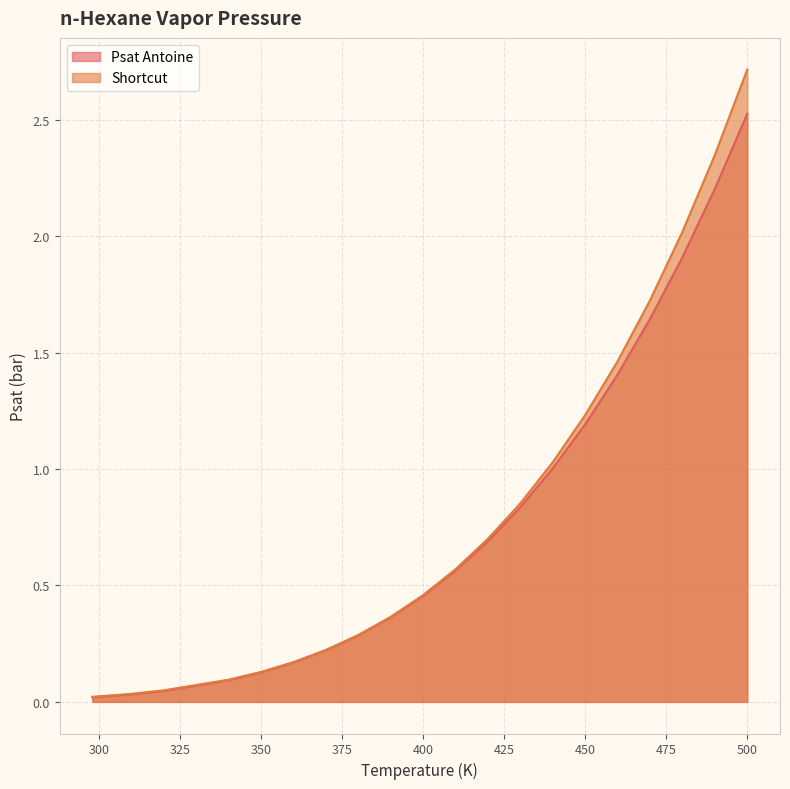

True or false: Psat Antoine and Shortcut intersect in this chart.

False